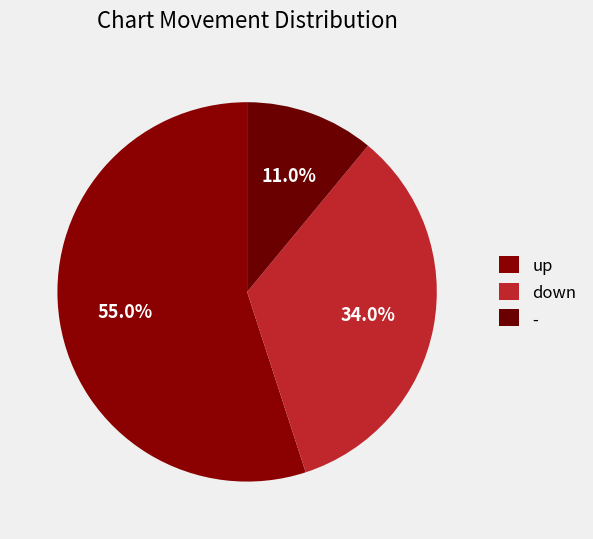

Which slice is the largest?

up